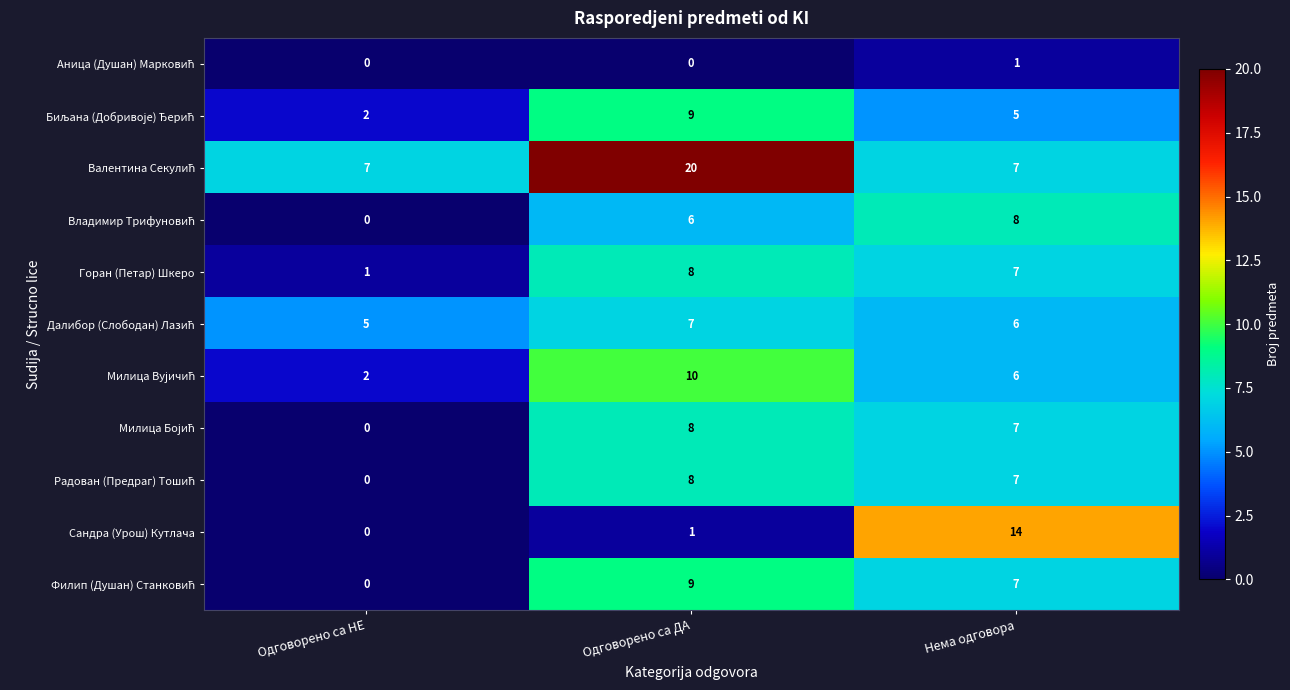

Between Одговорено са НЕ and Нема одговора, which series saw the biggest shift?

Сандра (Урош) Кутлача